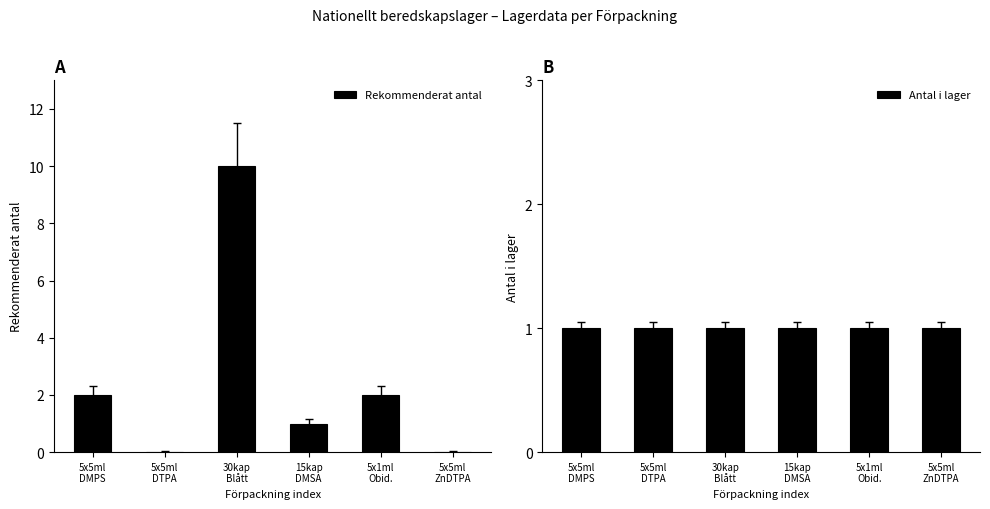

What value does the Antal i lager series have at 30kap
Blått?

1